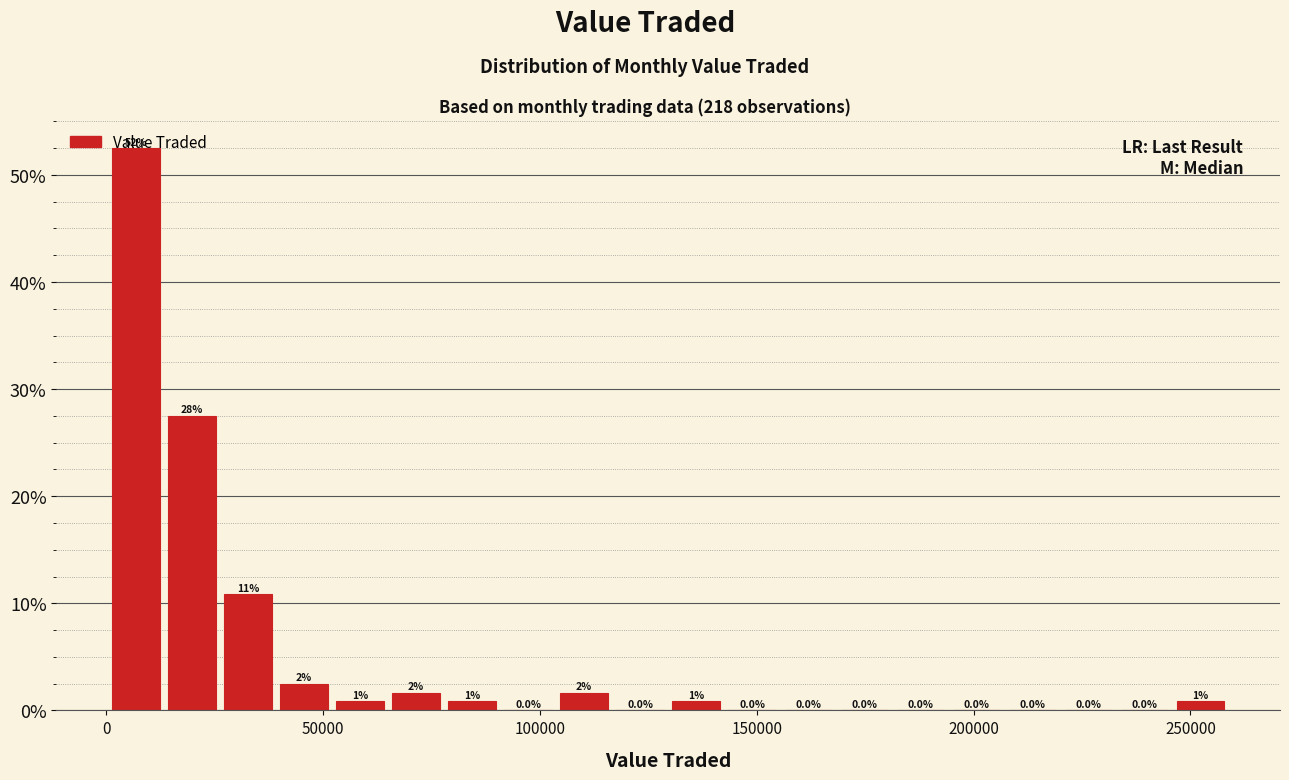

Read against the x-axis, roughly where is the centre of the tallest bar?

5000